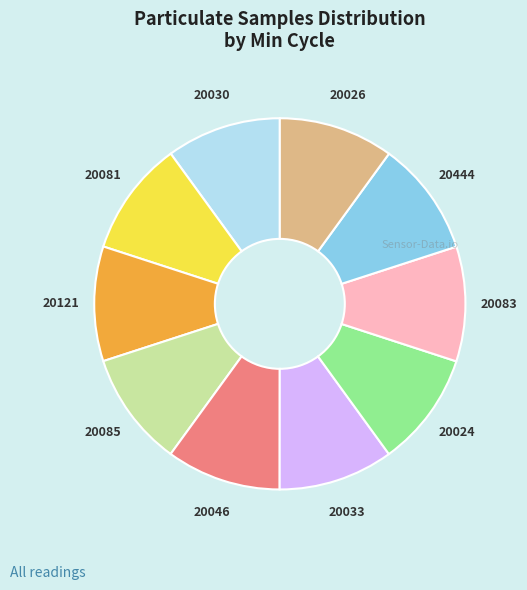

Is there any slice that represents more than half of the pie?

No